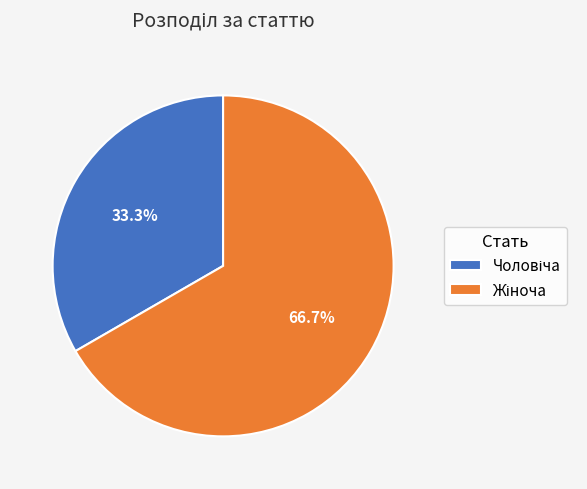

Does any single category account for the majority?

Yes